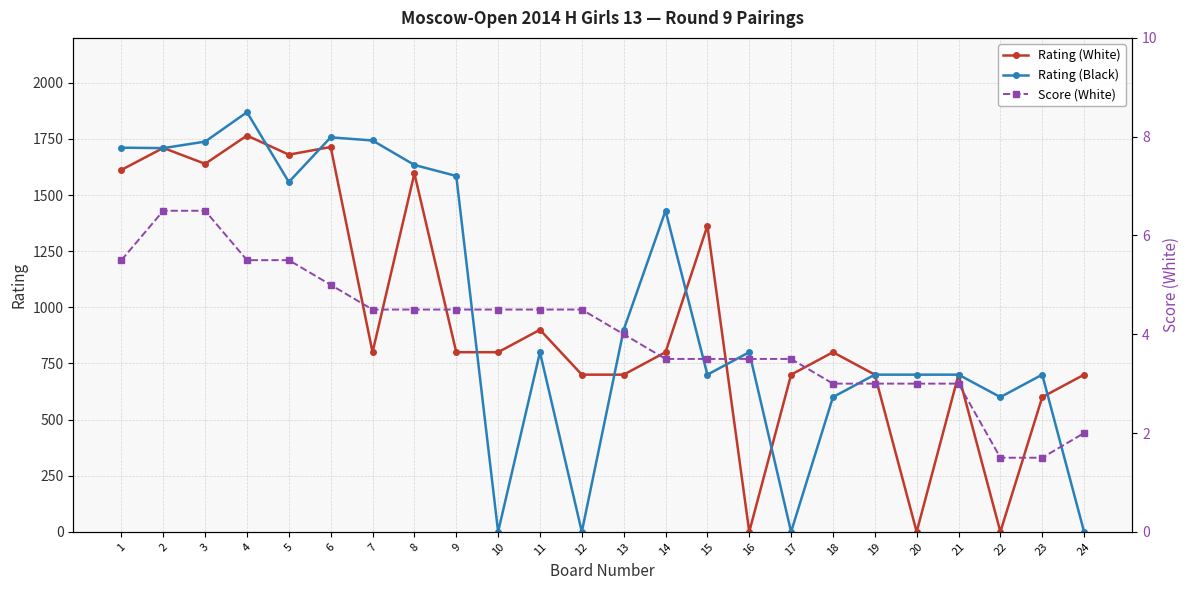

Where is the first local minimum for Rating (Black)?

2